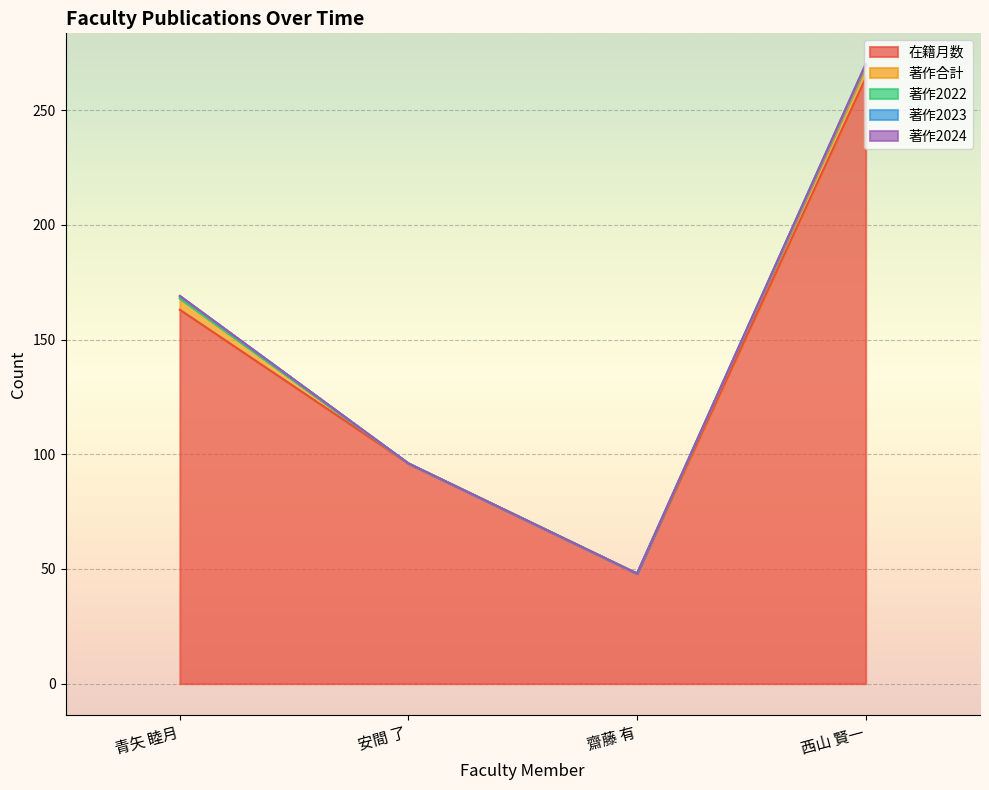

How many series are shown in this chart?

5